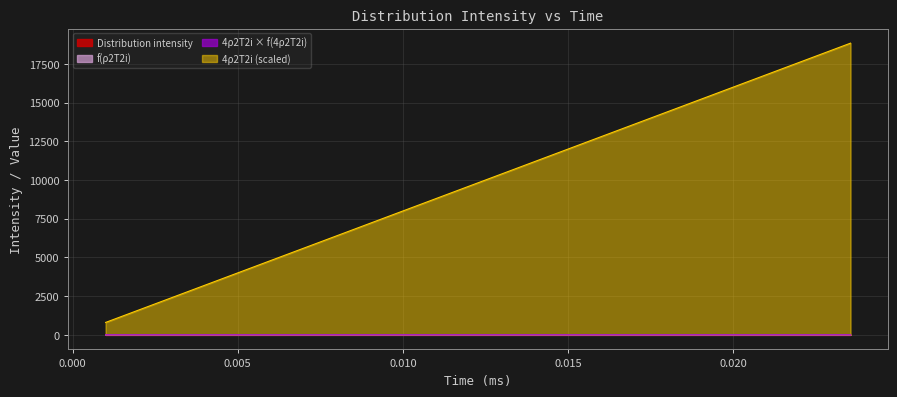

What is the difference between the second highest and second lowest values in the 4rho2T2i series?

16501.6